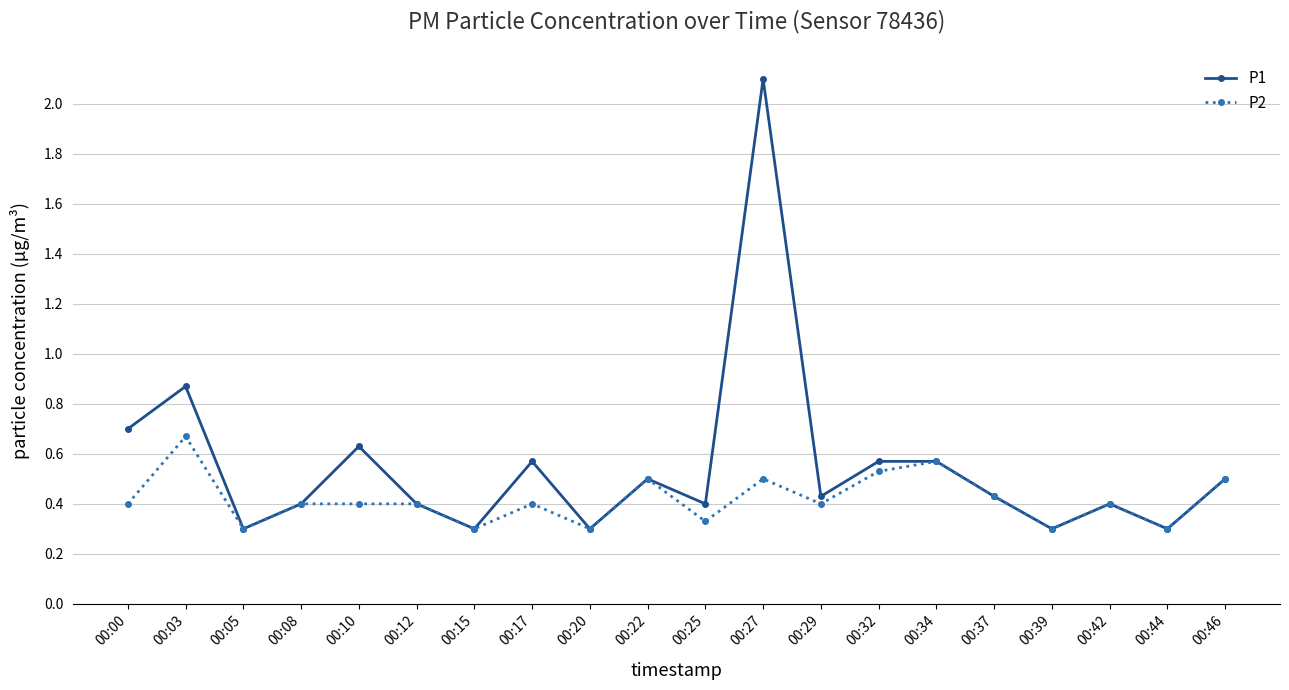

Between 00:00 and 00:29, which series saw the biggest shift?

P1